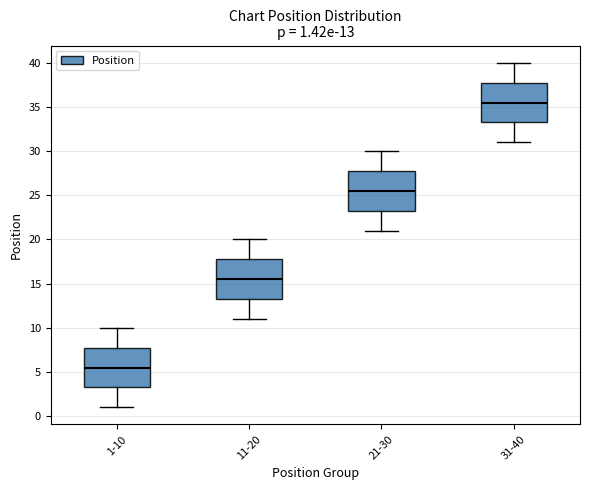

Which box's median line is the lowest?

1-10